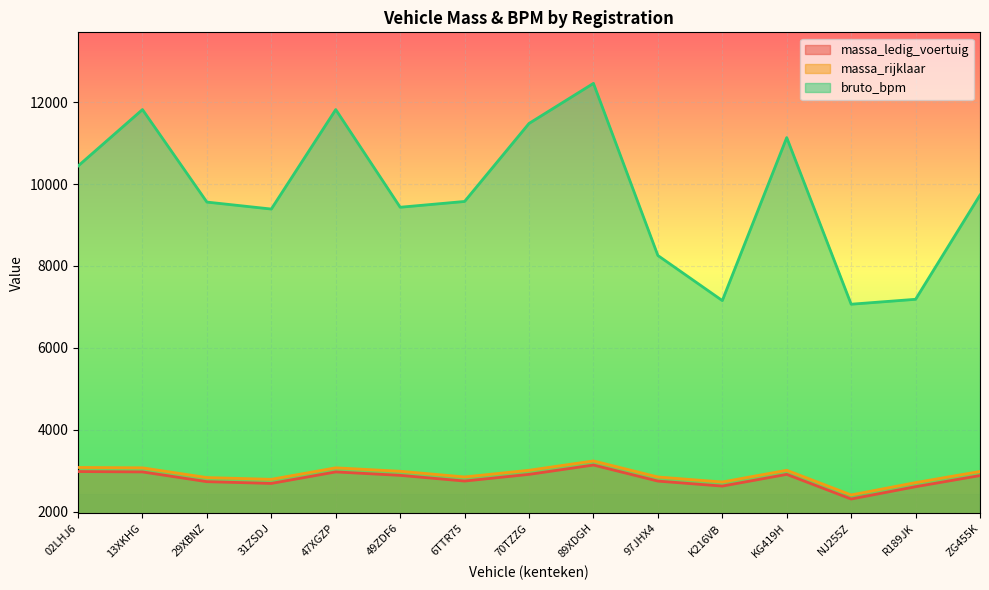

The massa_ledig_voertuig series shows 4902 at 70TZZG. True or false?

False